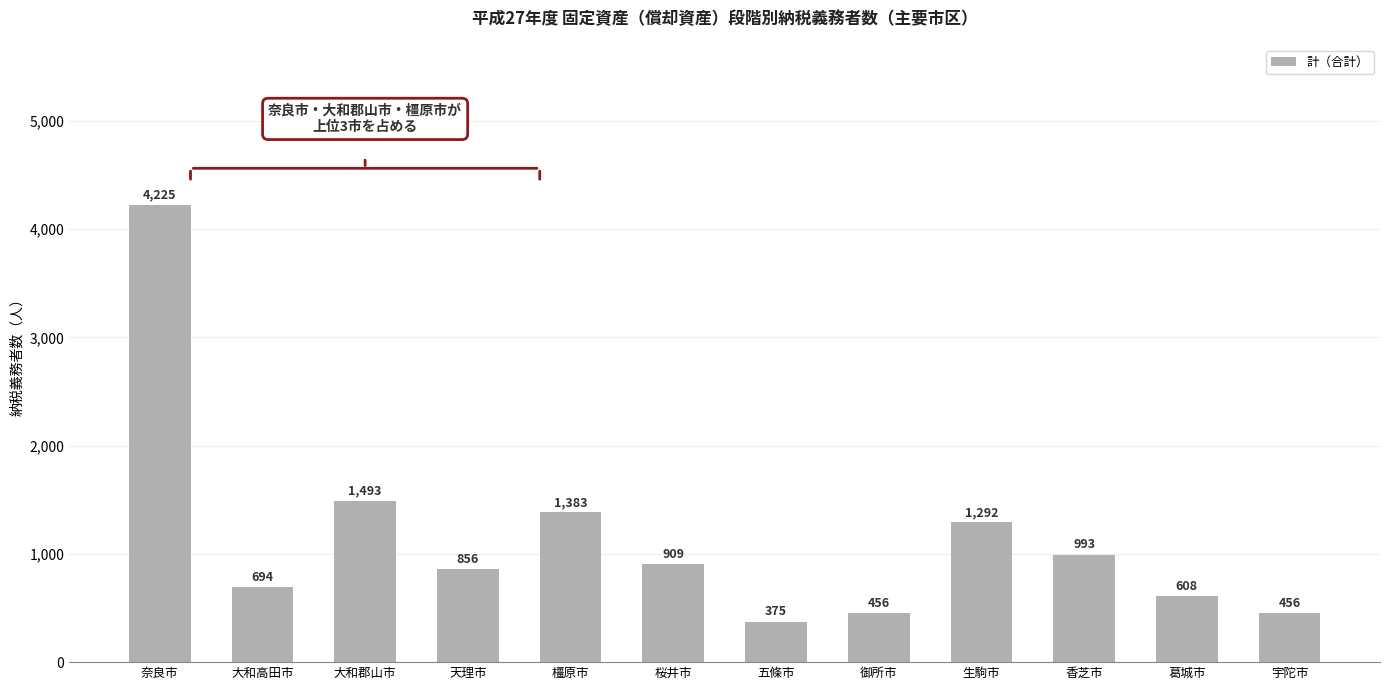

Is it true that the value at 宇陀市 is 456?

True